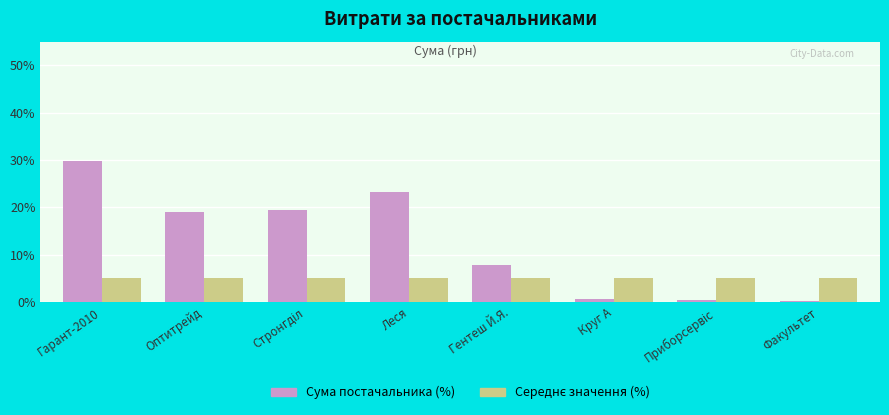

What is the total value across all series at Гарант-2010?

34.7